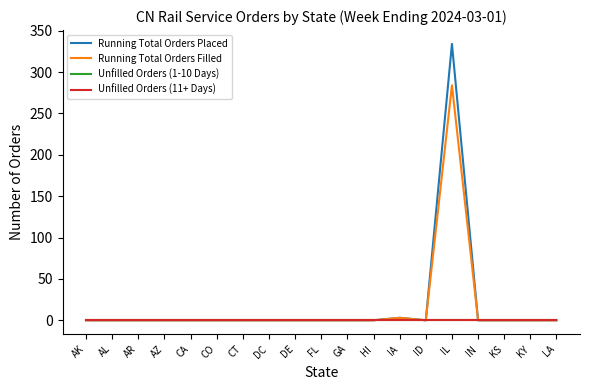

Reading left to right, transcribe all the data shown in this chart.

Running Total Orders Placed: 0	0	0	0	0	0	0	0	0	0	0	0	3	0	334	0	0	0	0
Running Total Orders Filled: 0	0	0	0	0	0	0	0	0	0	0	0	3	0	284	0	0	0	0
Unfilled Orders (1-10 Days): 0	0	0	0	0	0	0	0	0	0	0	0	0	0	0	0	0	0	0
Unfilled Orders (11+ Days): 0	0	0	0	0	0	0	0	0	0	0	0	0	0	0	0	0	0	0